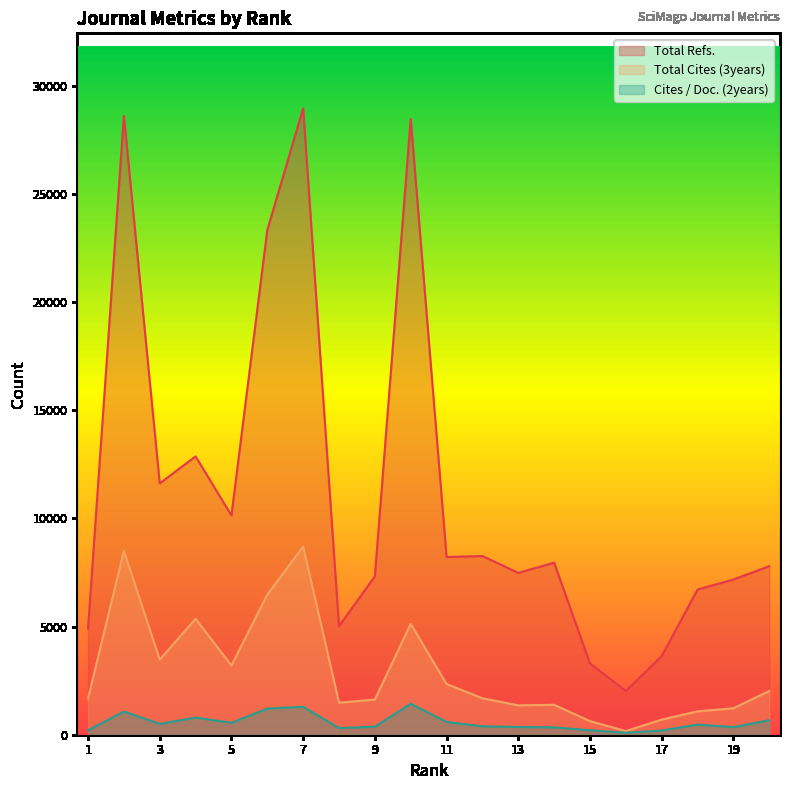

What is the total value across all series at 20?

10485